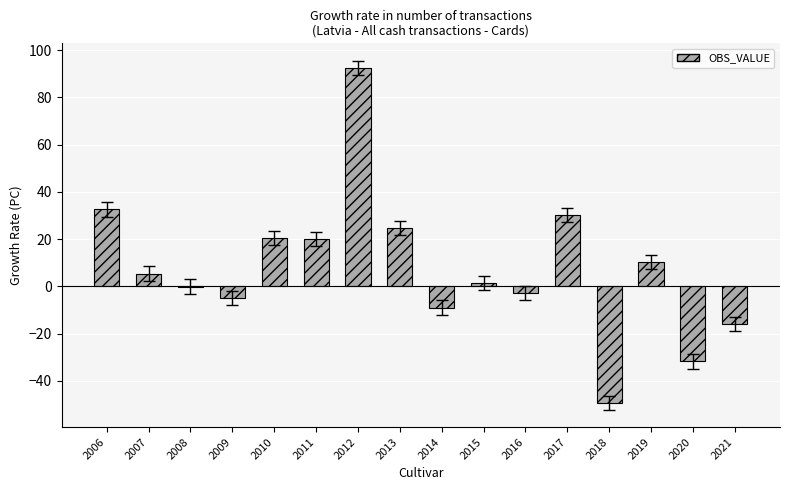

What is the greatest value displayed?

92.5